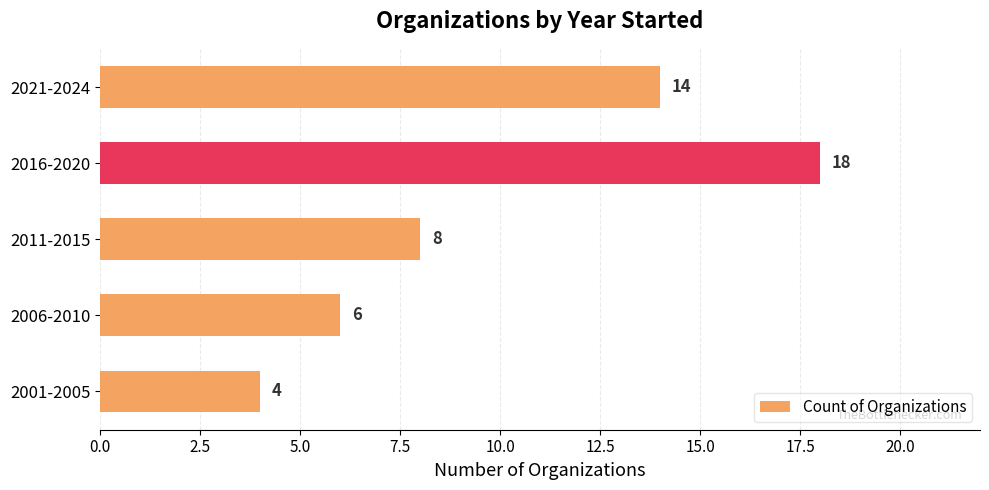

What is the change in value from 2006-2010 to 2021-2024?

+8